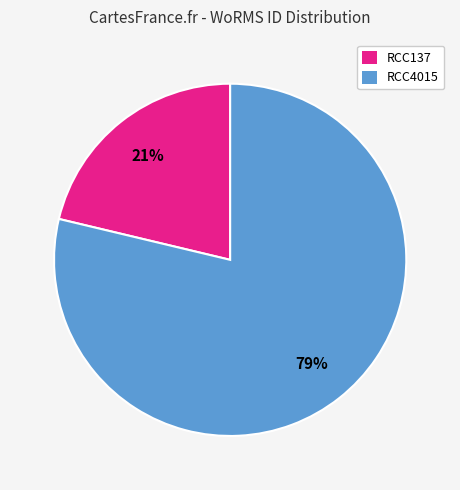

How many segments does this pie chart have?

2